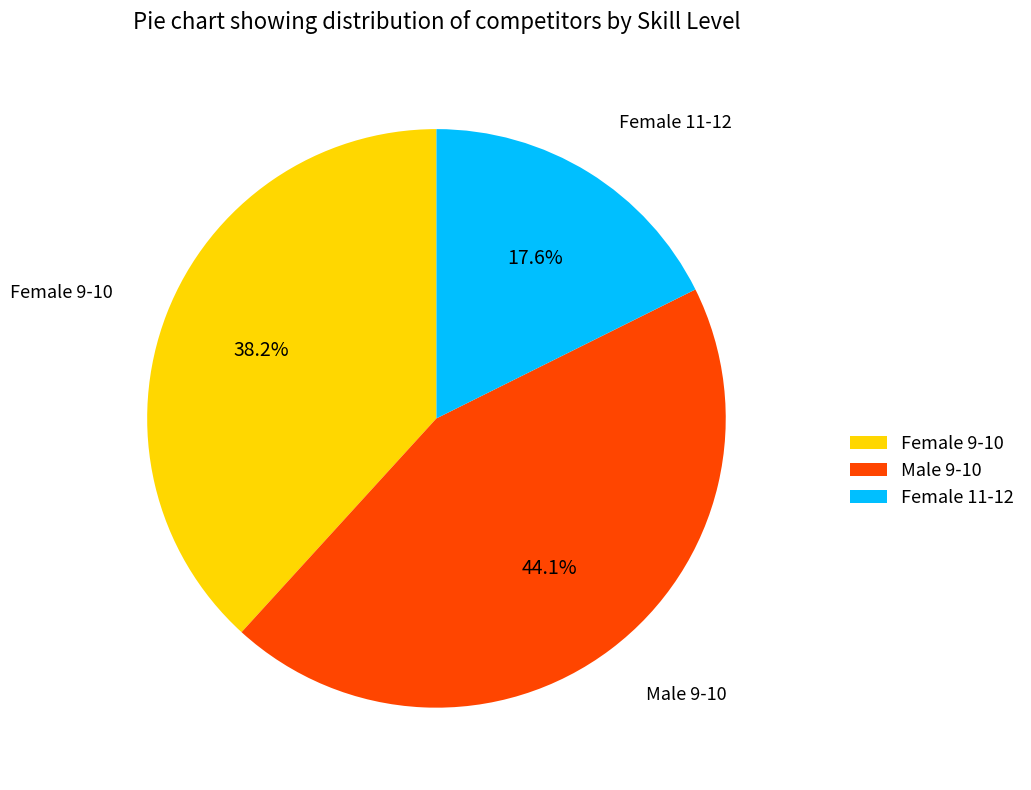

What is the ratio of the value at Female 11-12 to the value at Female 9-10?

0.5